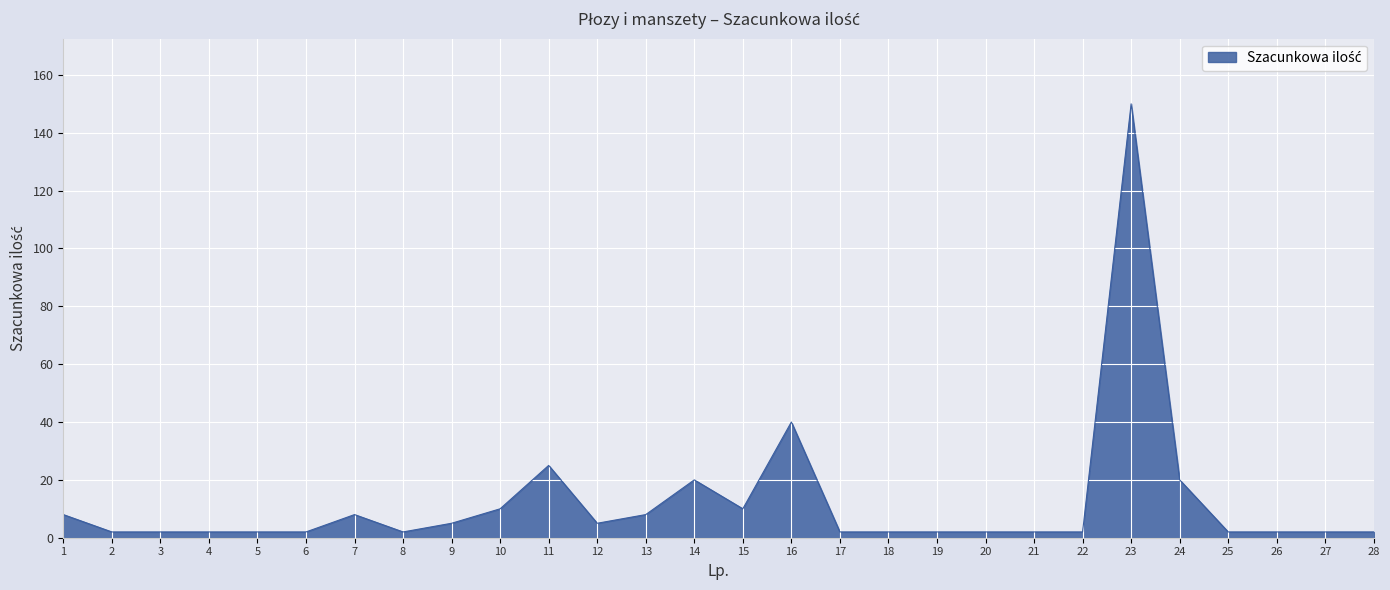

How many lines are shown in the chart?

1